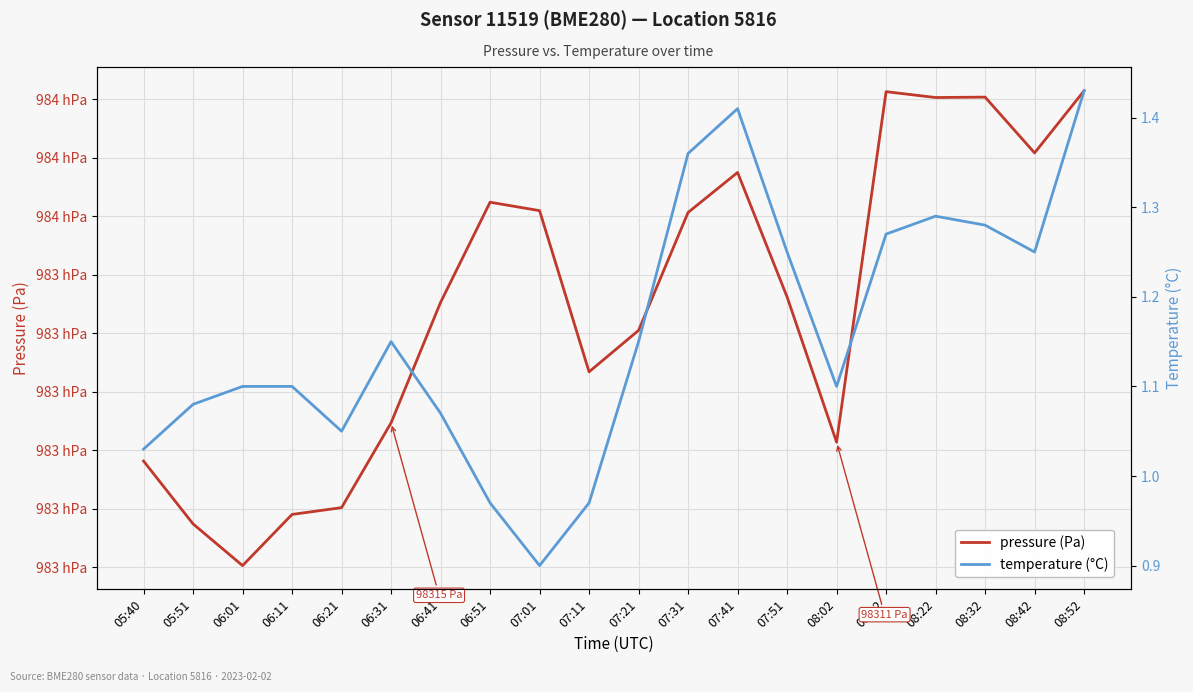

What is the sum of all pressure (Pa) values?

1966702.4